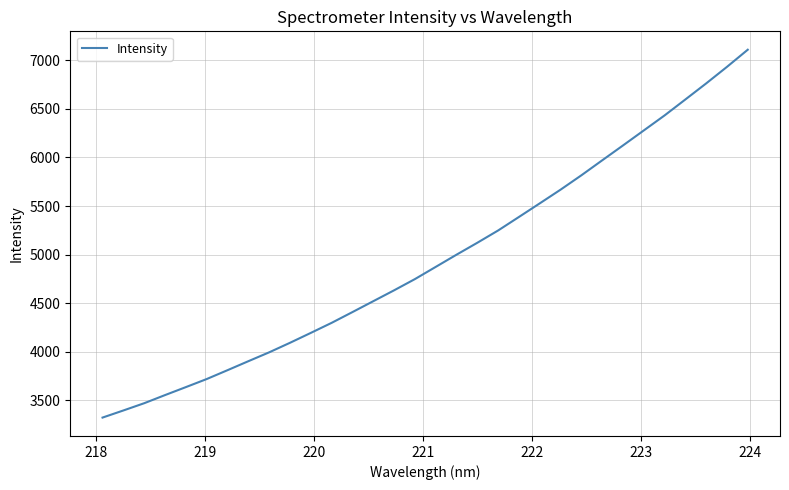

What is the maximum value shown in the chart?

7108.7